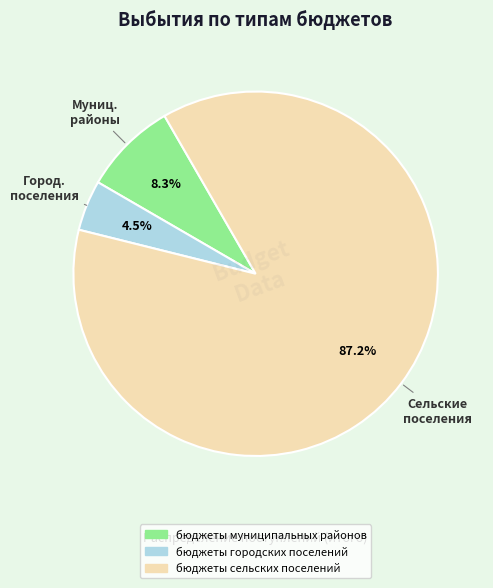

Rank the categories by value from highest to lowest.

бюджеты сельских поселений, бюджеты муниципальных районов, бюджеты городских поселений